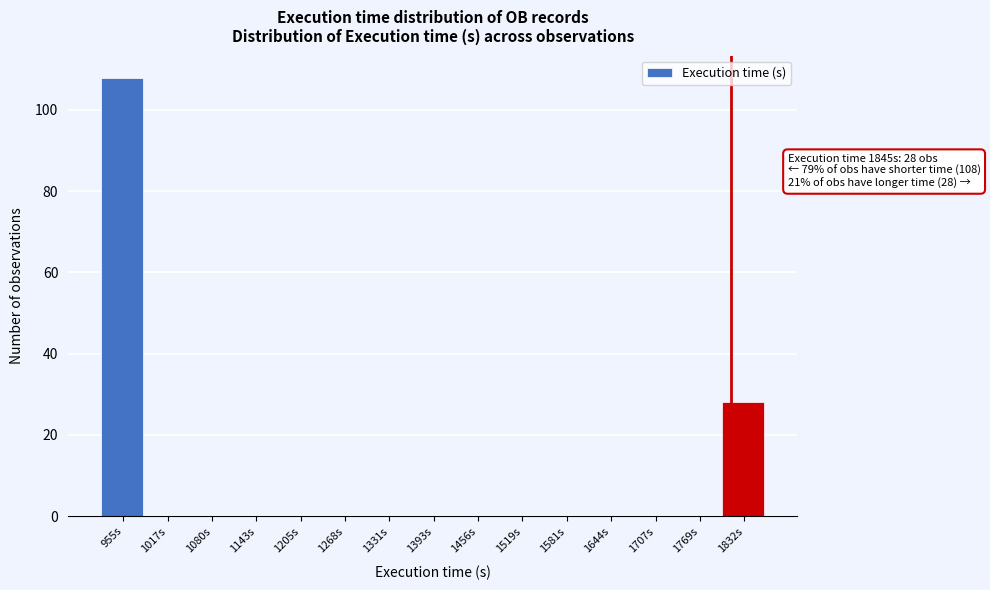

Reading left to right, what are all the values shown in this chart?

955s=108	1017s=0	1080s=0	1143s=0	1205s=0	1268s=0	1331s=0	1393s=0	1456s=0	1519s=0	1581s=0	1644s=0	1707s=0	1769s=0	1832s=28